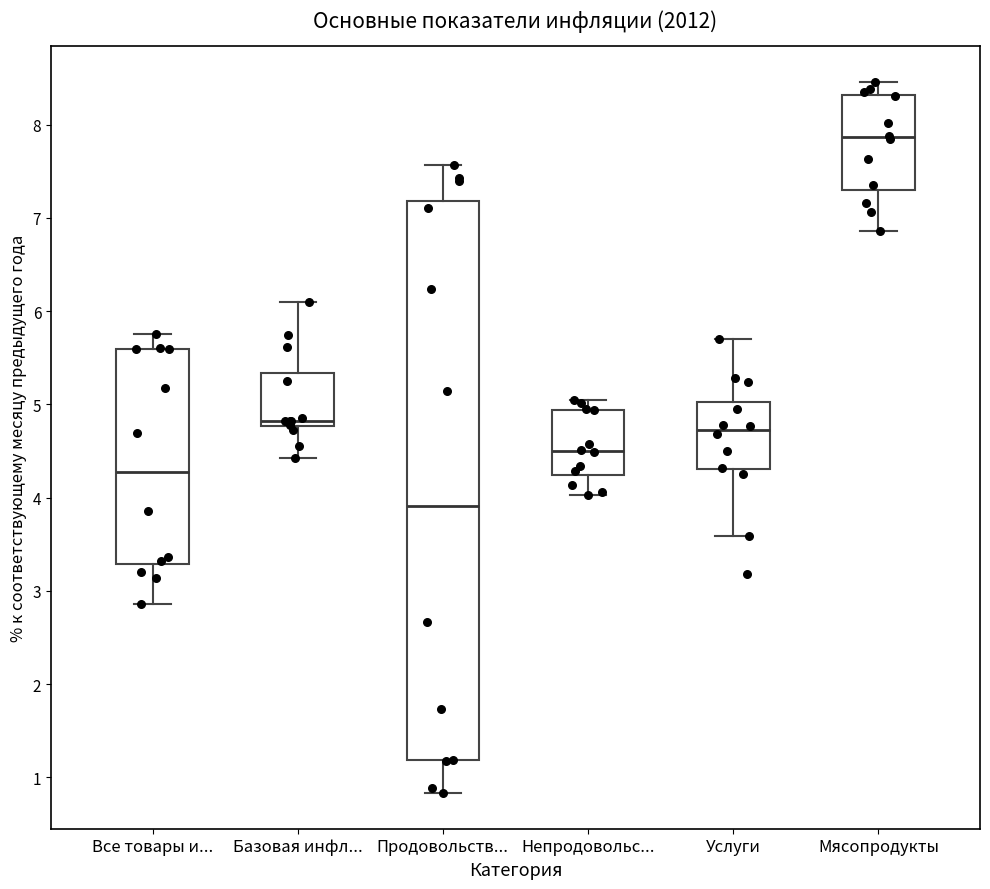

Comparing the boxes themselves (not the whiskers), which one is the tallest?

Продовольств...